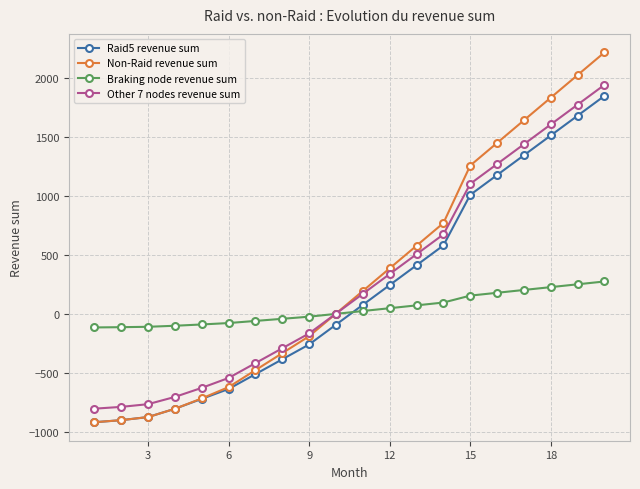

Rank the series by their maximum value, from highest to lowest.

Non-Raid revenue sum, Other 7 nodes revenue sum, Raid5 revenue sum, Braking node revenue sum